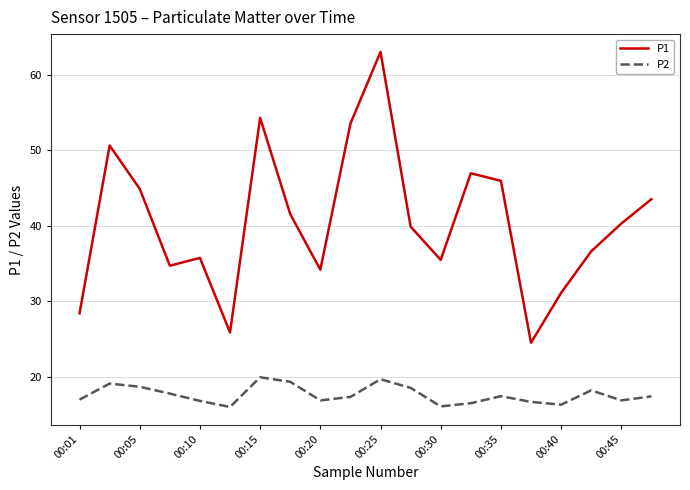

True or false: P1 and P2 cross at least once.

False